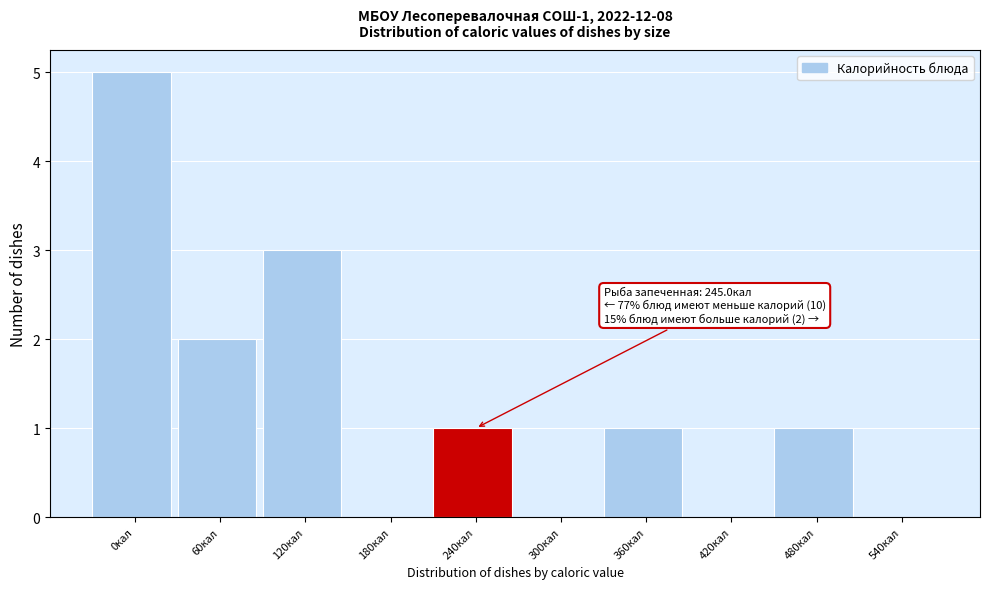

Reading left to right, what are all the values shown in this chart?

0кал=5	60кал=2	120кал=3	180кал=0	240кал=1	300кал=0	360кал=1	420кал=0	480кал=1	540кал=0